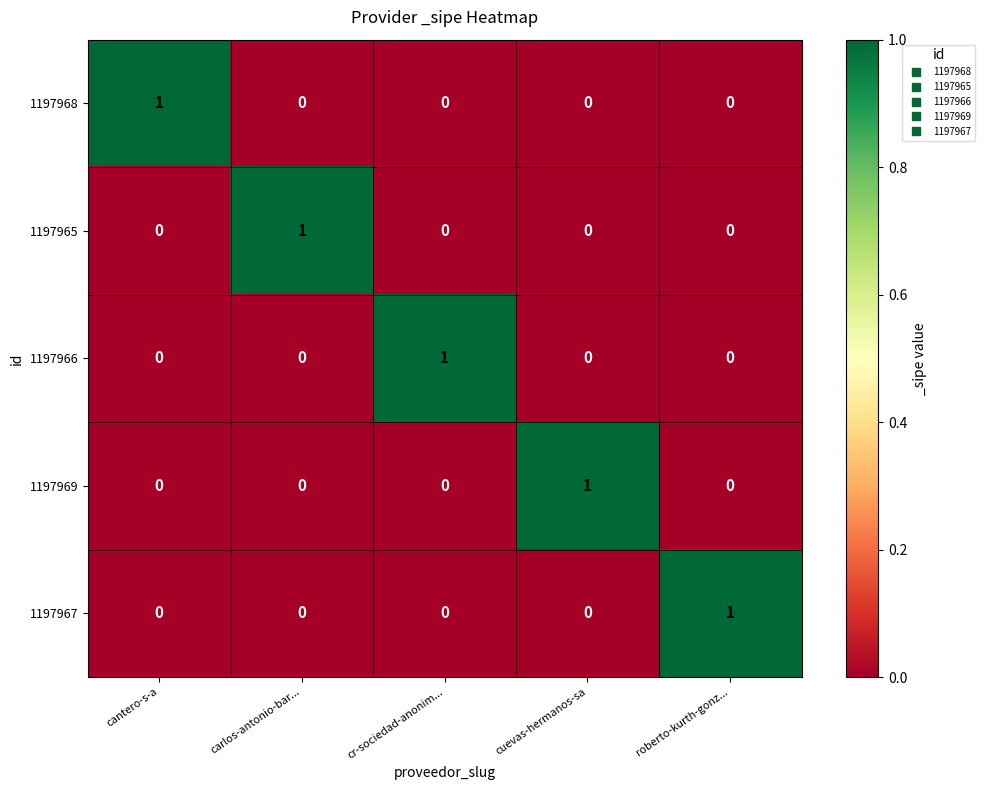

Reading left to right, transcribe all the data shown in this chart.

1197968: cantero-s-a=1	carlos-antonio-bar...=0	cr-sociedad-anonim...=0	cuevas-hermanos-sa=0	roberto-kurth-gonz...=0
1197965: cantero-s-a=0	carlos-antonio-bar...=1	cr-sociedad-anonim...=0	cuevas-hermanos-sa=0	roberto-kurth-gonz...=0
1197966: cantero-s-a=0	carlos-antonio-bar...=0	cr-sociedad-anonim...=1	cuevas-hermanos-sa=0	roberto-kurth-gonz...=0
1197969: cantero-s-a=0	carlos-antonio-bar...=0	cr-sociedad-anonim...=0	cuevas-hermanos-sa=1	roberto-kurth-gonz...=0
1197967: cantero-s-a=0	carlos-antonio-bar...=0	cr-sociedad-anonim...=0	cuevas-hermanos-sa=0	roberto-kurth-gonz...=1